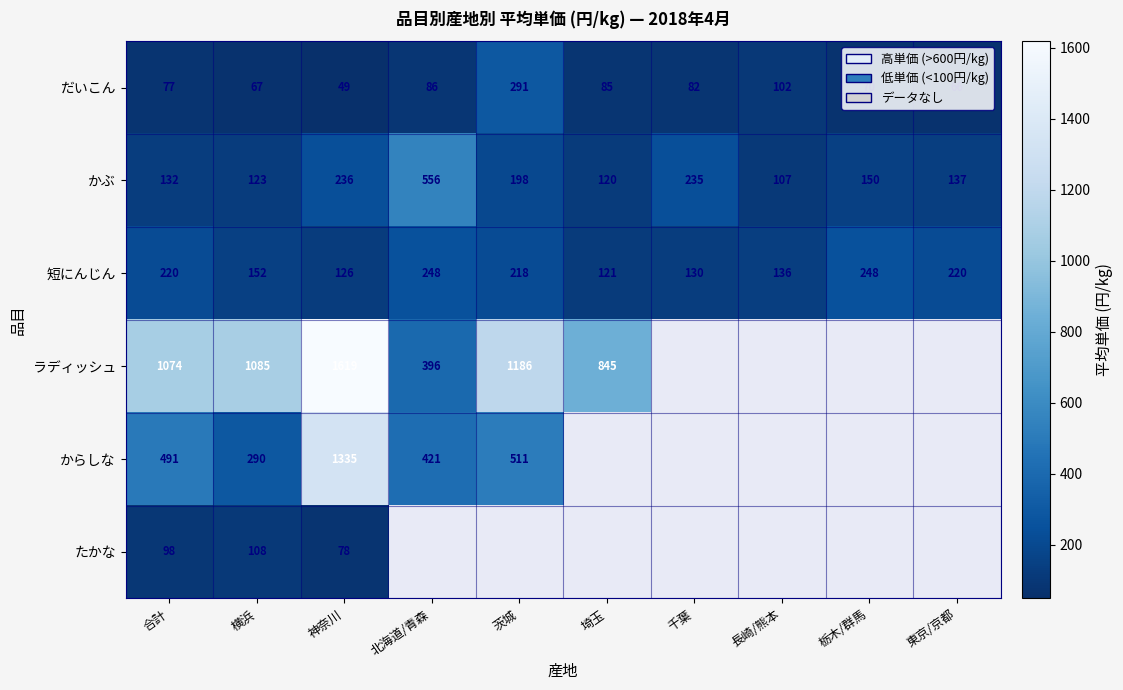

Count the number of data series in this chart.

6